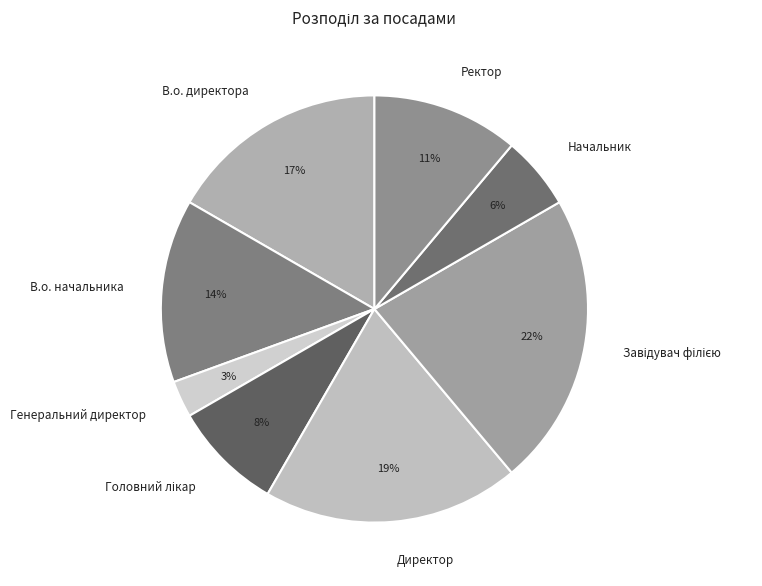

To the nearest percent, what is the difference between the largest and smallest slice percentages?

19%